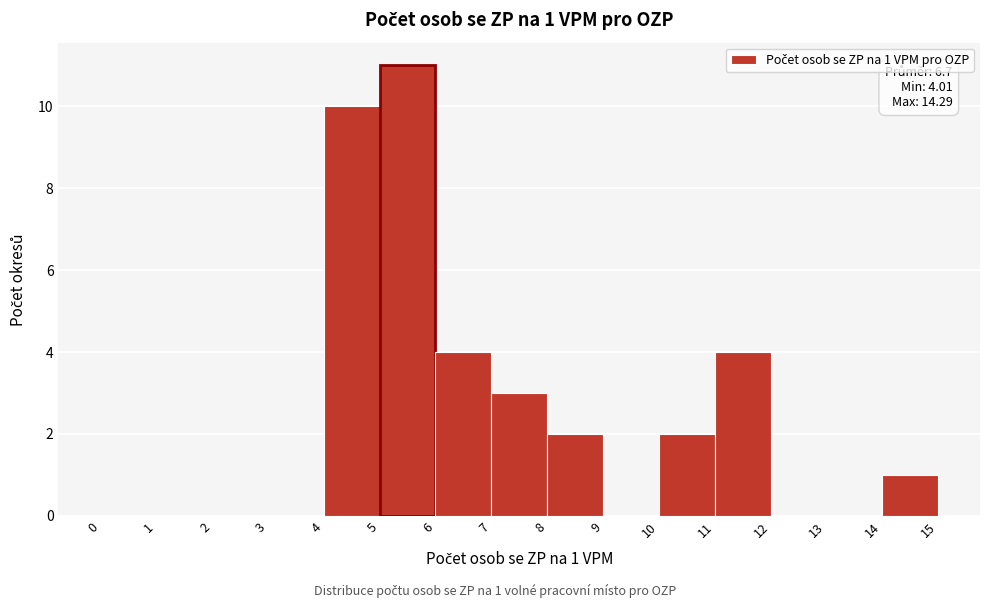

Over which range of the x-axis is the bar tallest?

5 to 6